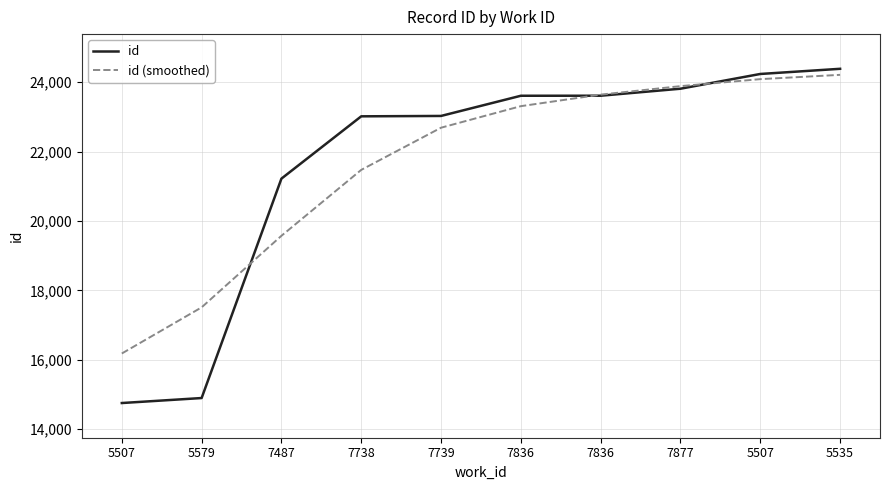

At how many categories does at least one series exceed 19846?

8